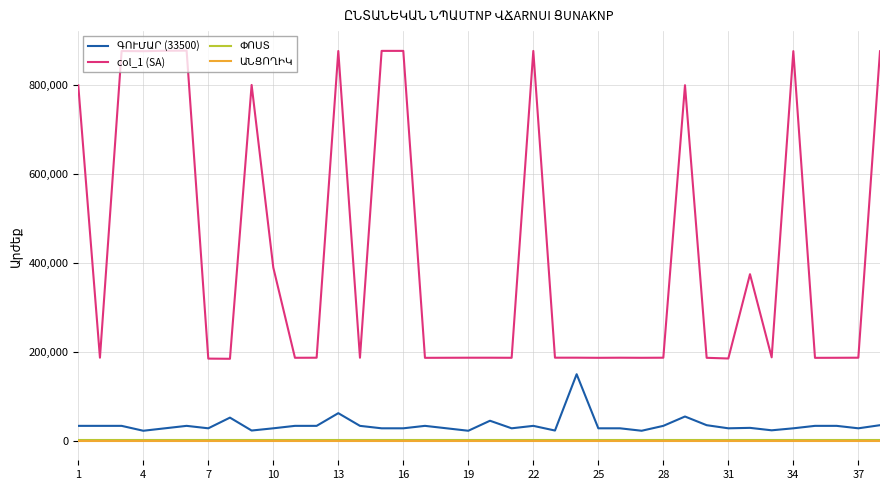

Which series has the largest total across all categories?

col_1 (SA)